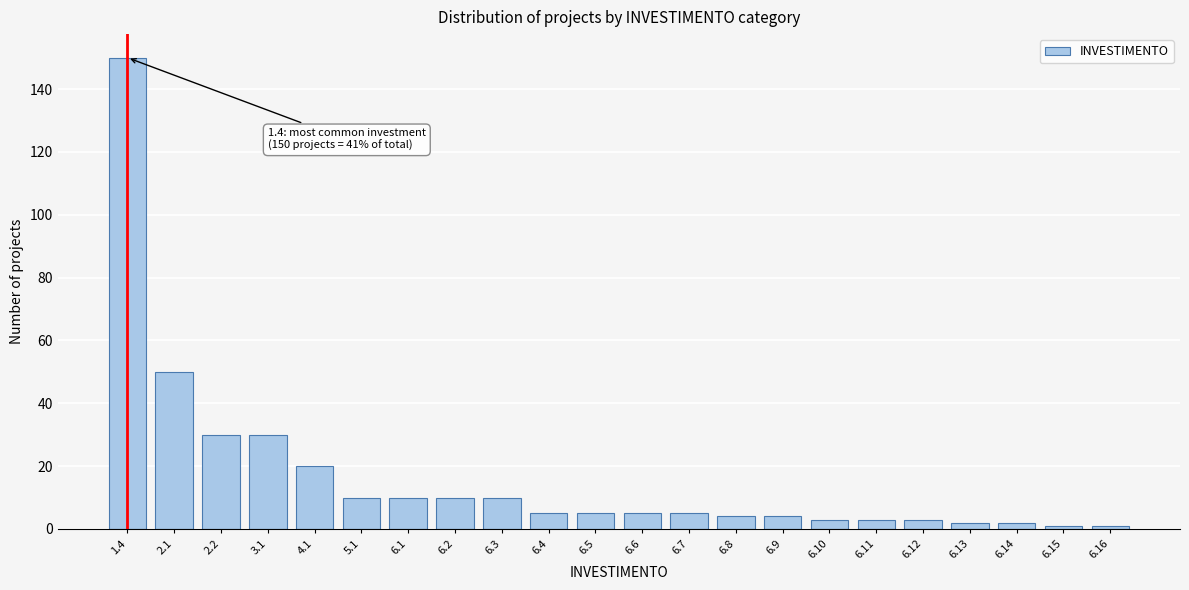

Reading left to right, list all the values displayed in this chart.

150	50	30	30	20	10	10	10	10	5	5	5	5	4	4	3	3	3	2	2	1	1